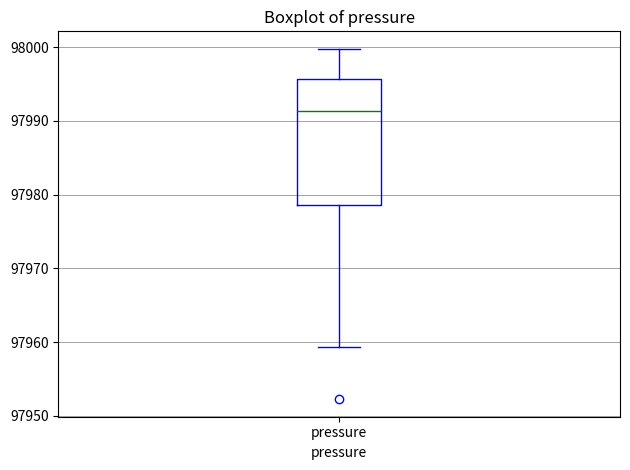

Read this box plot against the y-axis: the position of the median line, the range covered by the box, and the ends of both whiskers. The values are not printed on the chart, so give them approximately, as read against the axis.

median 97991, box 97979 to 97996, whiskers 97959 to 98000